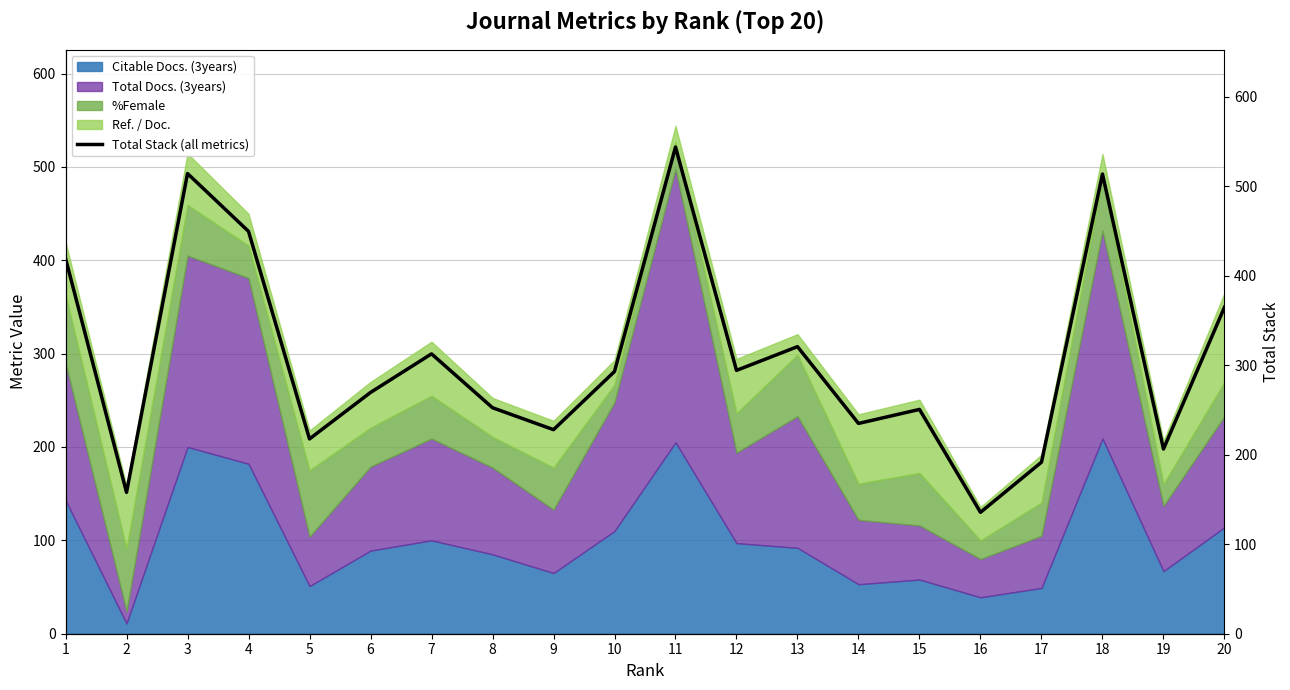

Is it true that the value at 18 is 513.8?

True